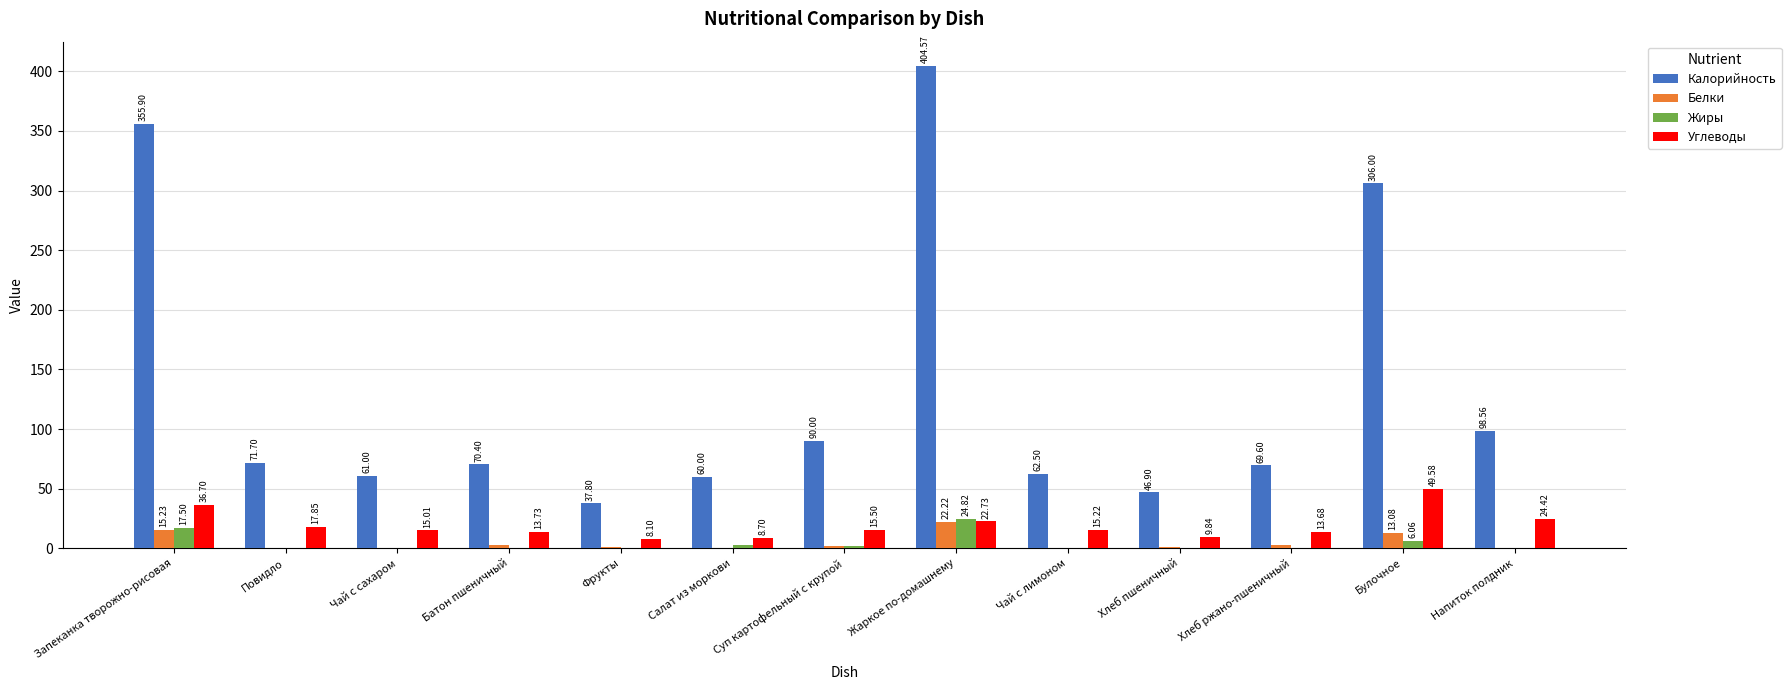

What is the sum of the Углеводы values at Запеканка творожно-рисовая and Жаркое по-домашнему?

59.4